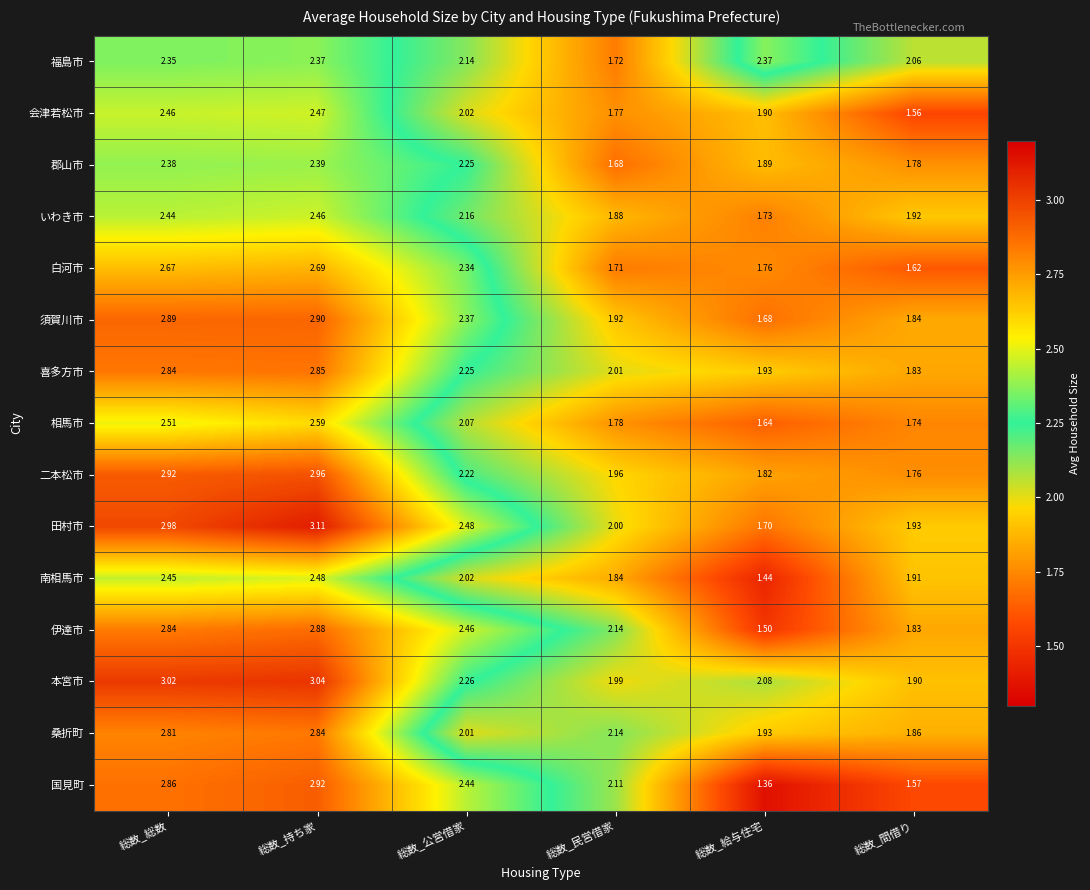

Rank the series by their maximum value, from highest to lowest.

田村市, 本宮市, 二本松市, 国見町, 須賀川市, 伊達市, 喜多方市, 桑折町, 白河市, 相馬市, 南相馬市, 会津若松市, いわき市, 郡山市, 福島市